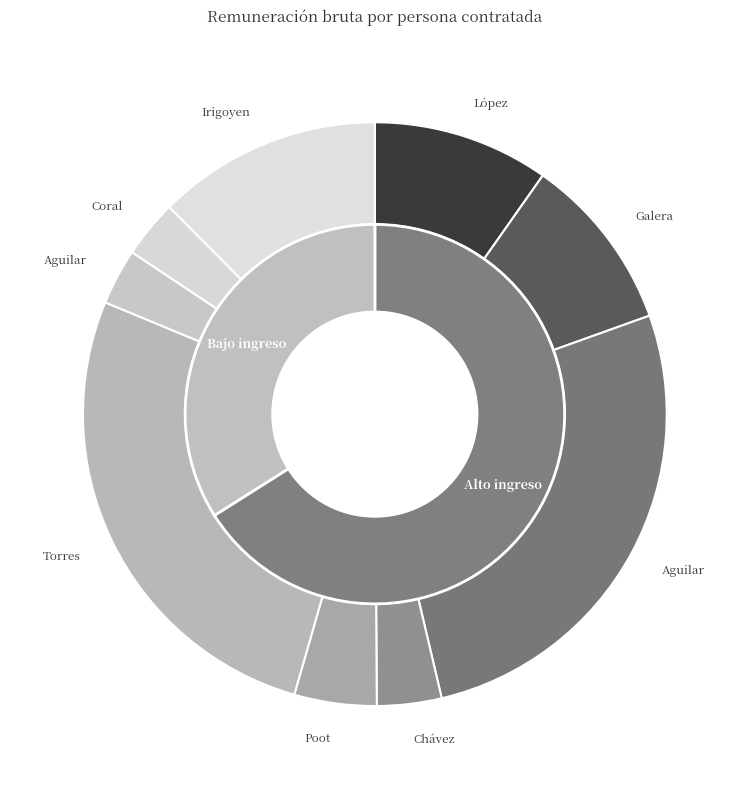

The Leticia Esther Galera slice represents 10% of the pie. True or false?

True